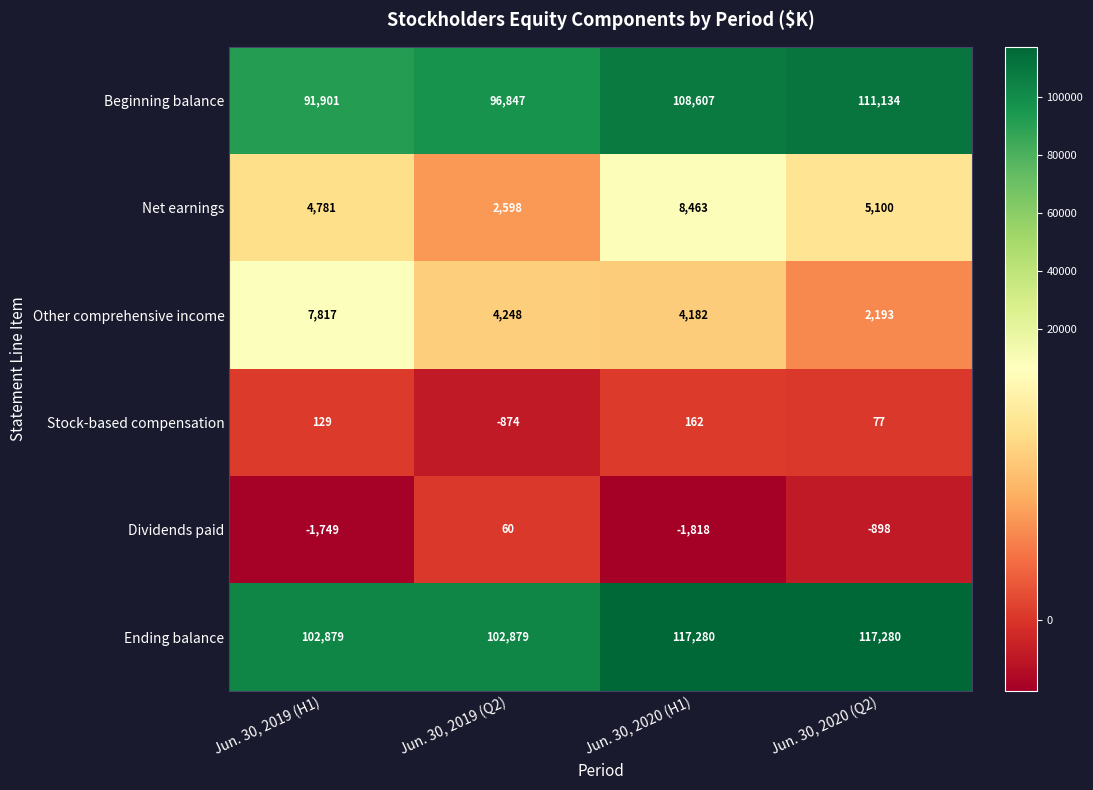

List the series in order of their peak value, highest first.

Ending balance, Beginning balance, Net earnings, Other comprehensive income, Stock-based compensation, Dividends paid